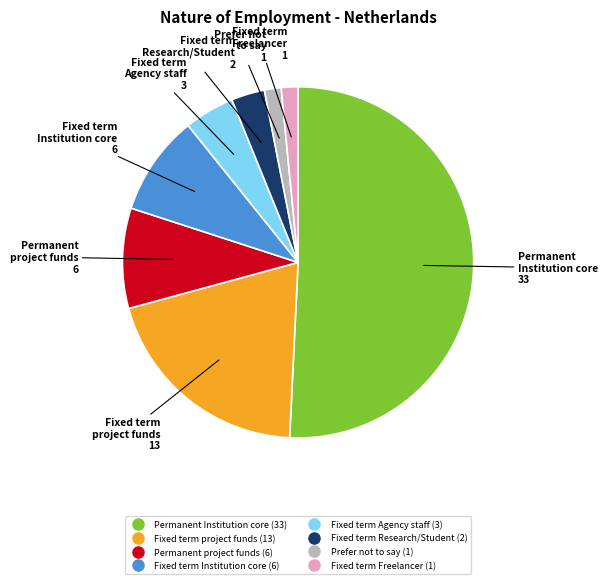

Is there any slice that represents more than half of the pie?

Yes